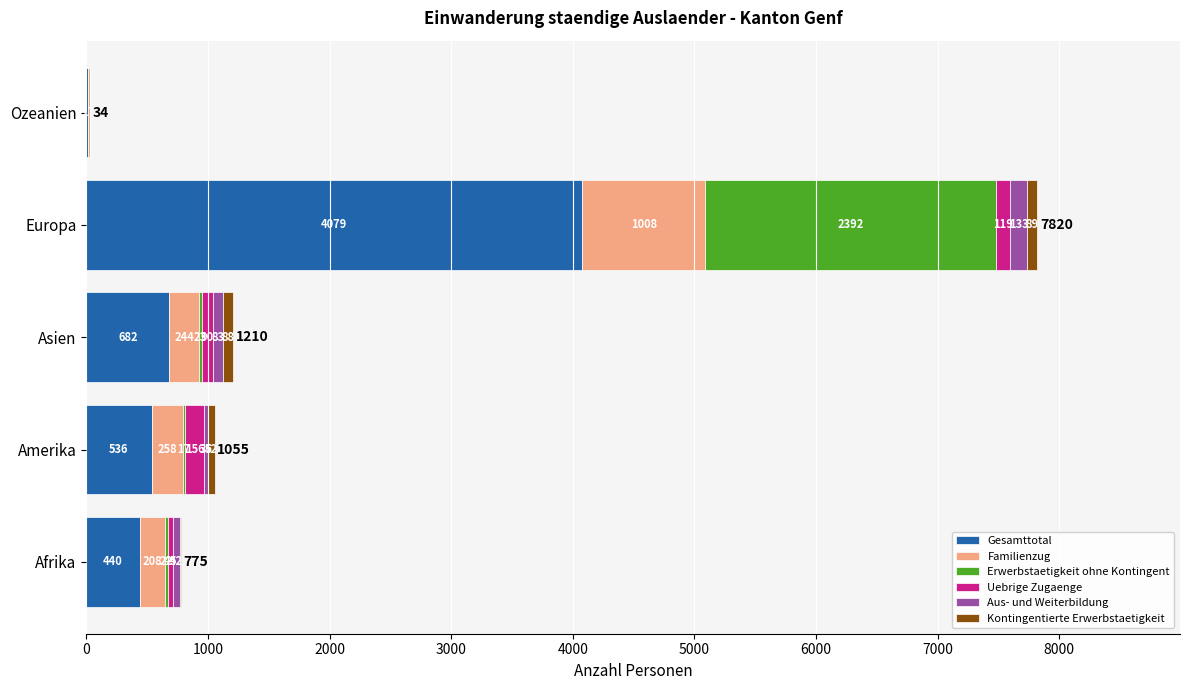

What is the sum of the Gesamttotal values at Amerika and Afrika?

976